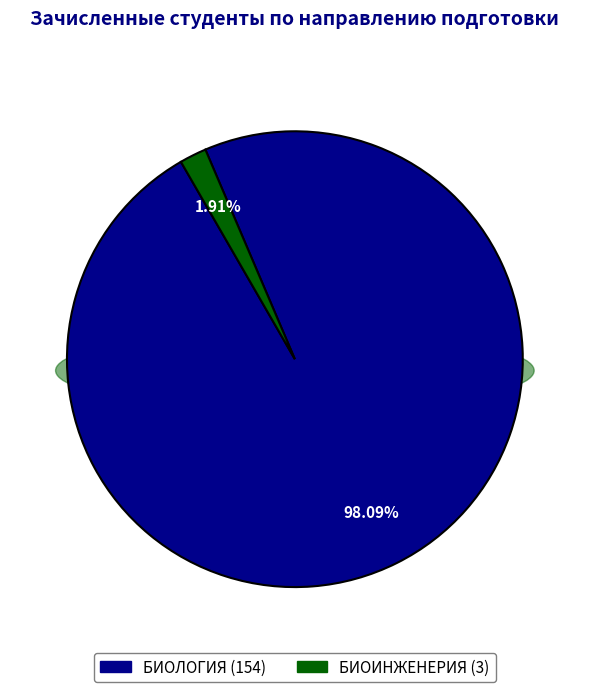

What is the largest slice in the pie chart?

БИОЛОГИЯ